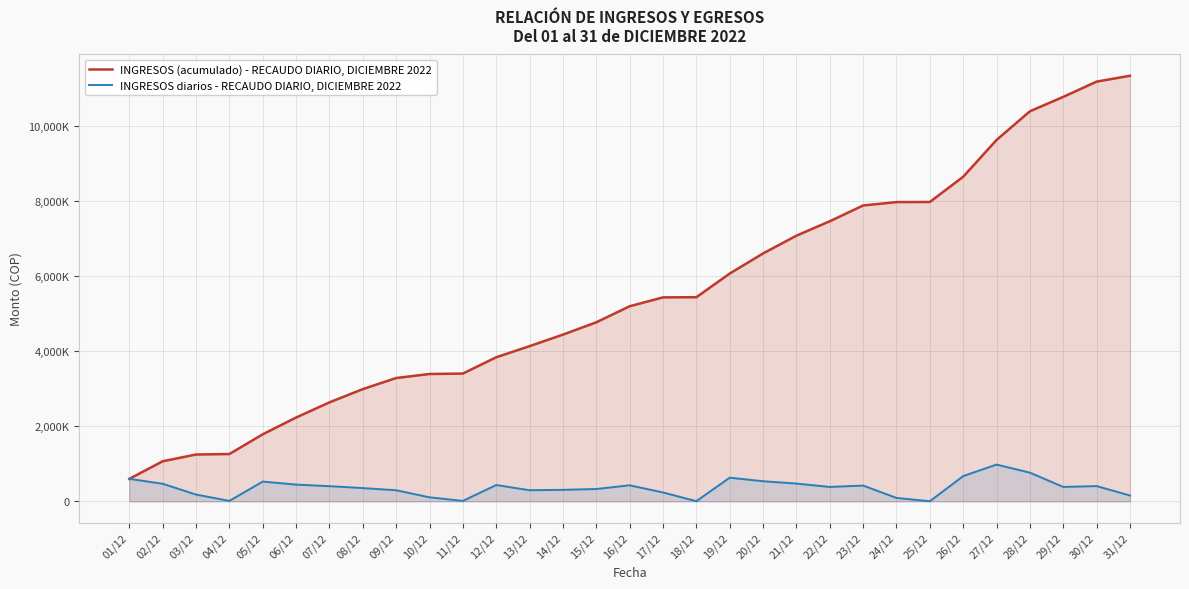

True or false: INGRESOS (acumulado) - RECAUDO DIARIO, DICIEMBRE 2022 and INGRESOS diarios - RECAUDO DIARIO, DICIEMBRE 2022 intersect in this chart.

False